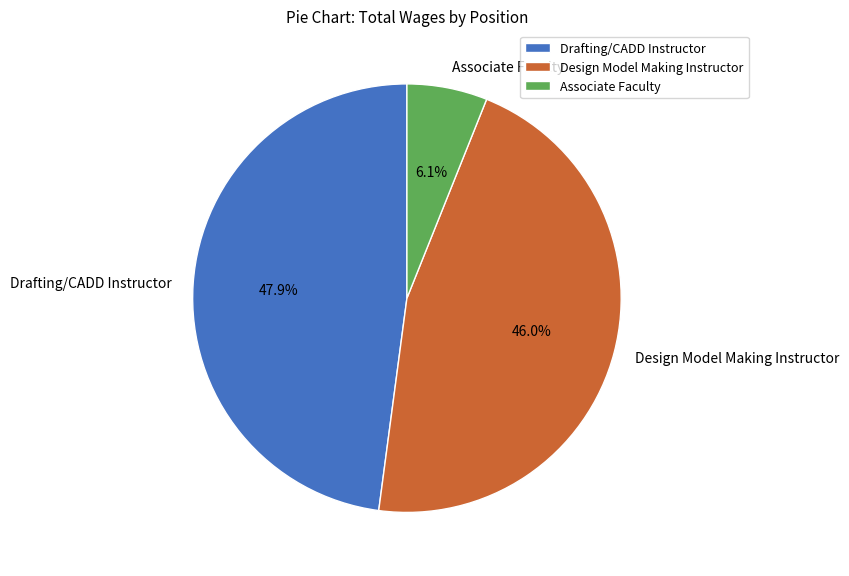

Does Design Model Making Instructor account for over 50% of the chart?

No